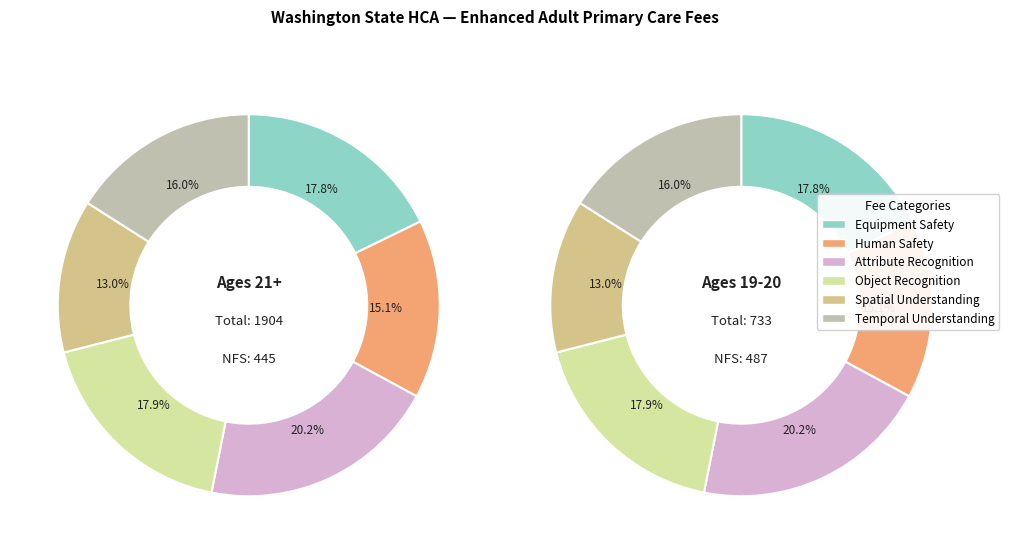

How many slices are in this pie chart?

6